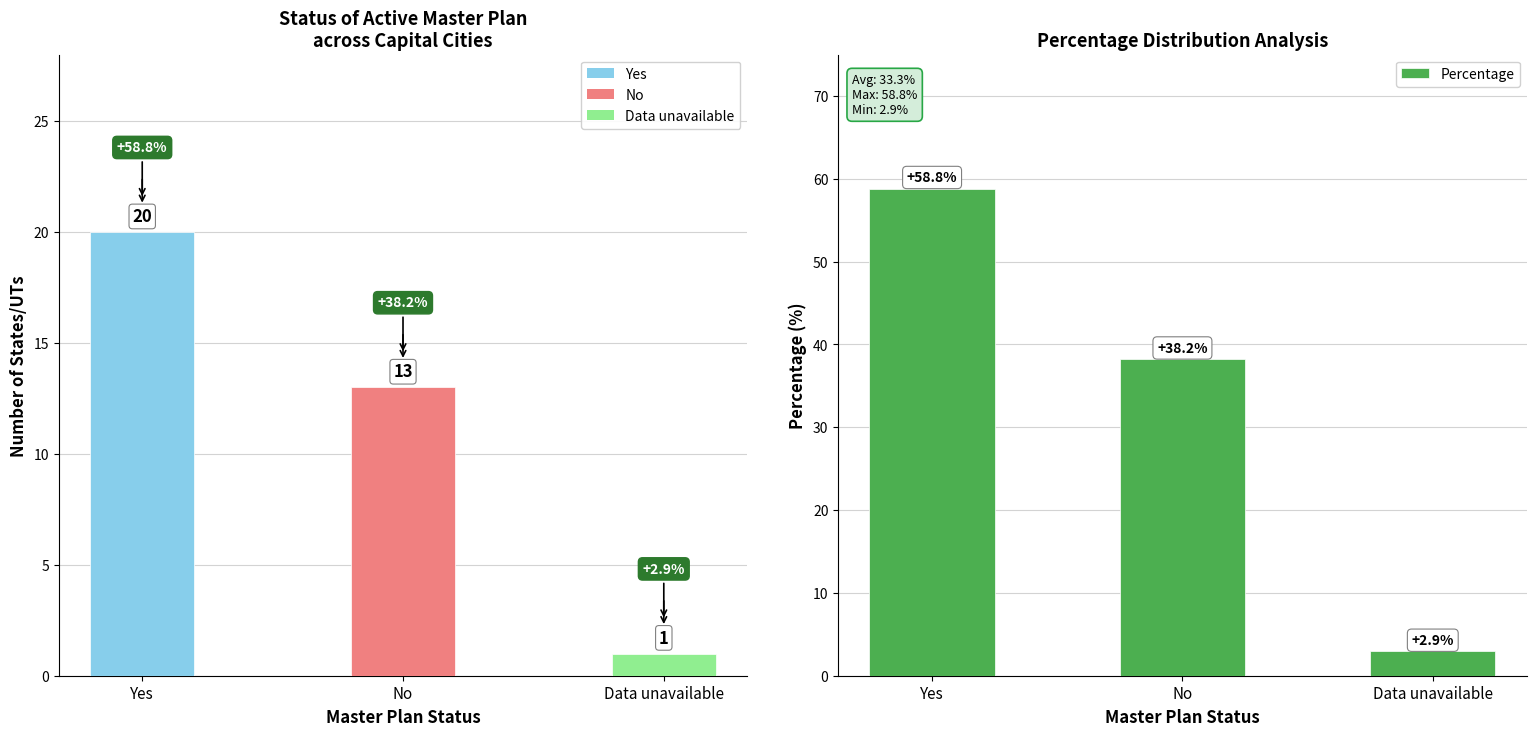

Are the bars horizontal?

No